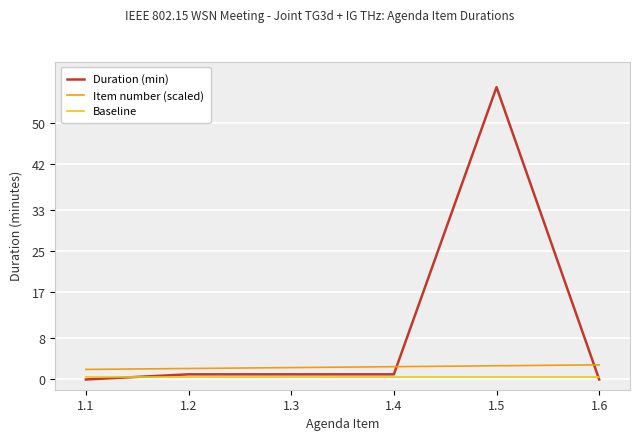

The Item number (scaled) series shows 3.3 at 1.1. True or false?

False